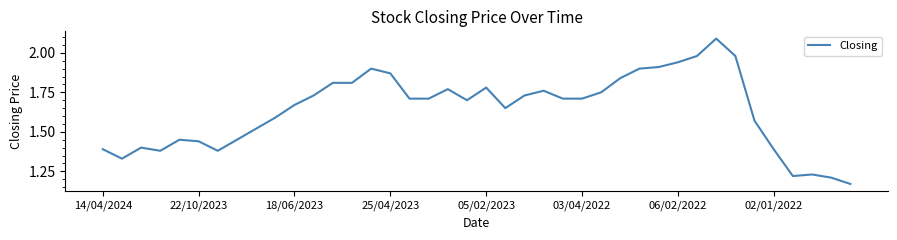

What is the greatest value displayed?

2.1